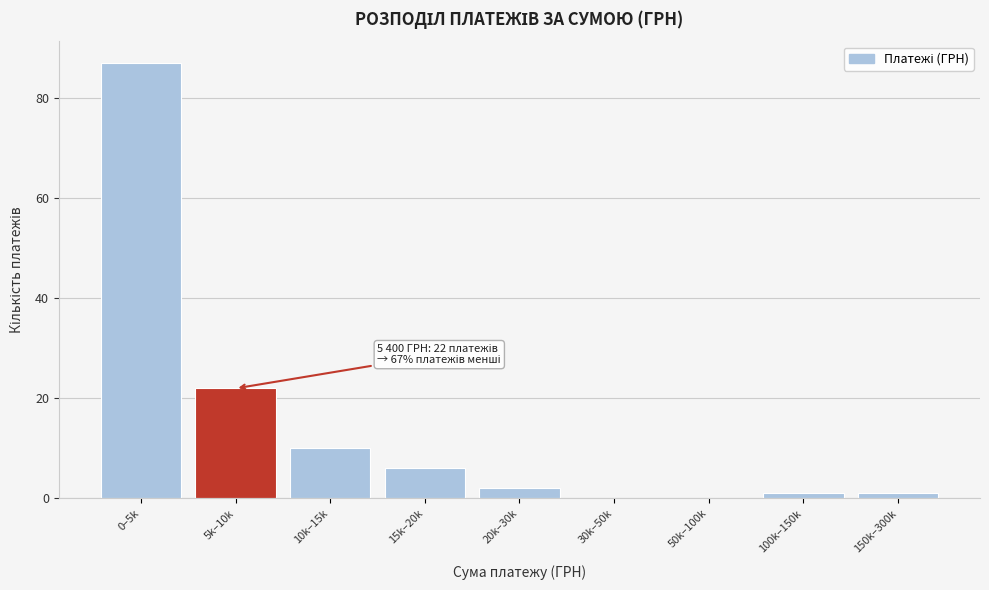

Reading left to right, extract all data points from this chart.

0–5k=87	5k–10k=22	10k–15k=10	15k–20k=6	20k–30k=2	30k–50k=0	50k–100k=0	100k–150k=1	150k–300k=1